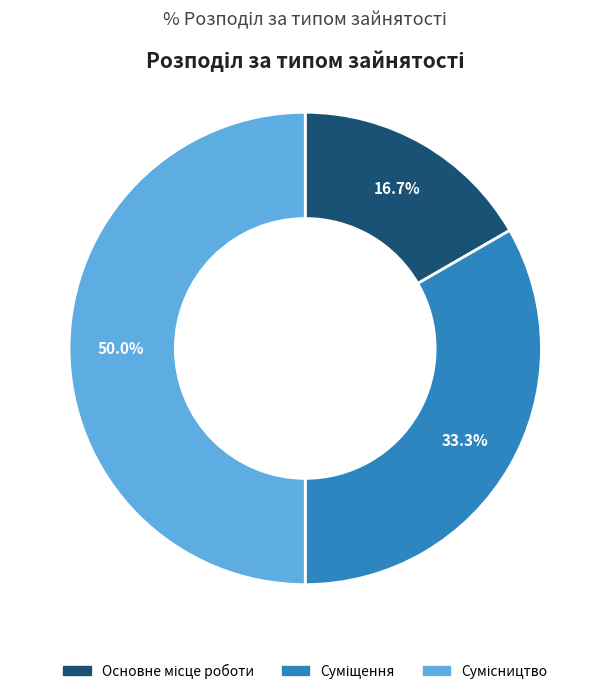

How much of the chart is everything except Основне місце роботи?

83.3%